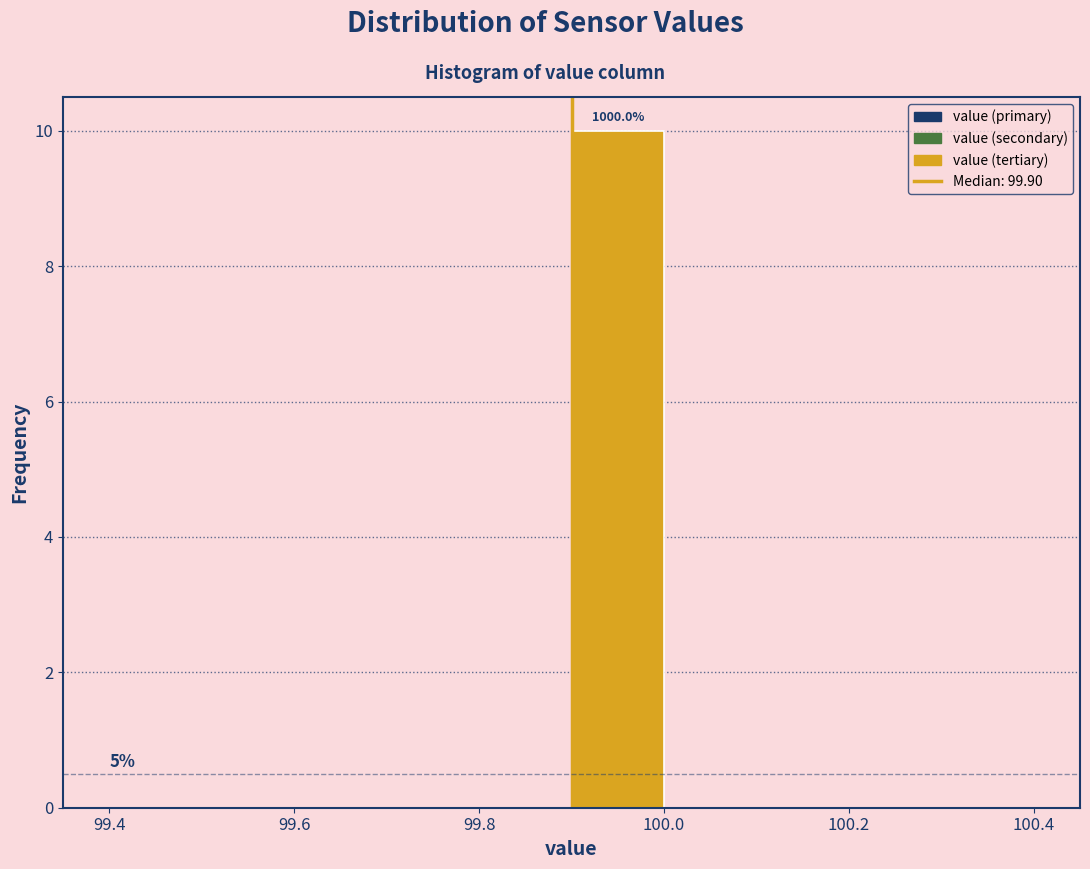

Over which range of the x-axis is the bar tallest?

99.9 to 100.0